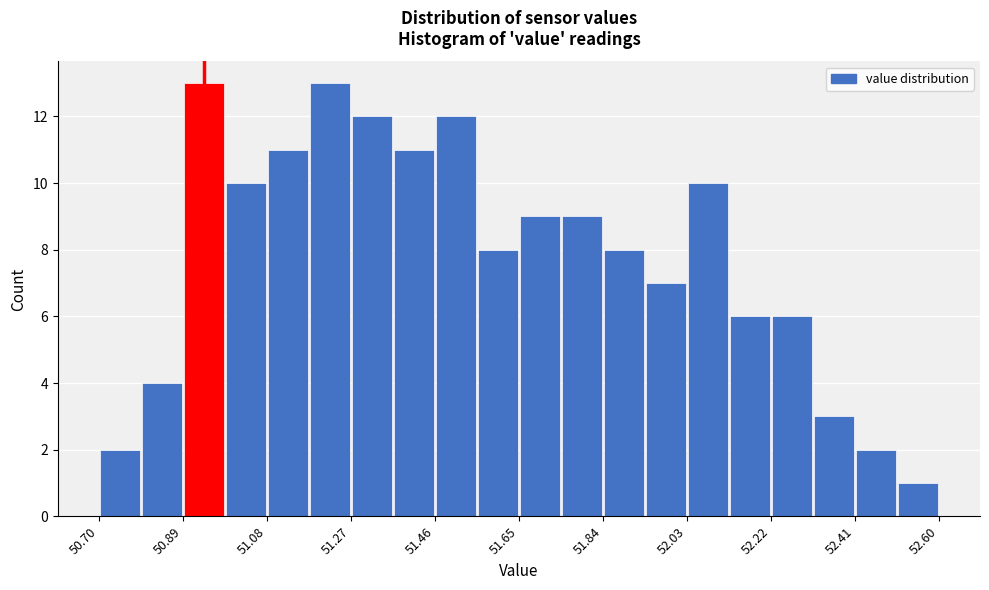

What is the height of the bar covering 52.030 to 52.125 on the x-axis? Neither the bar edges nor the heights are printed on the chart, so give them approximately, as read against the axes.

10